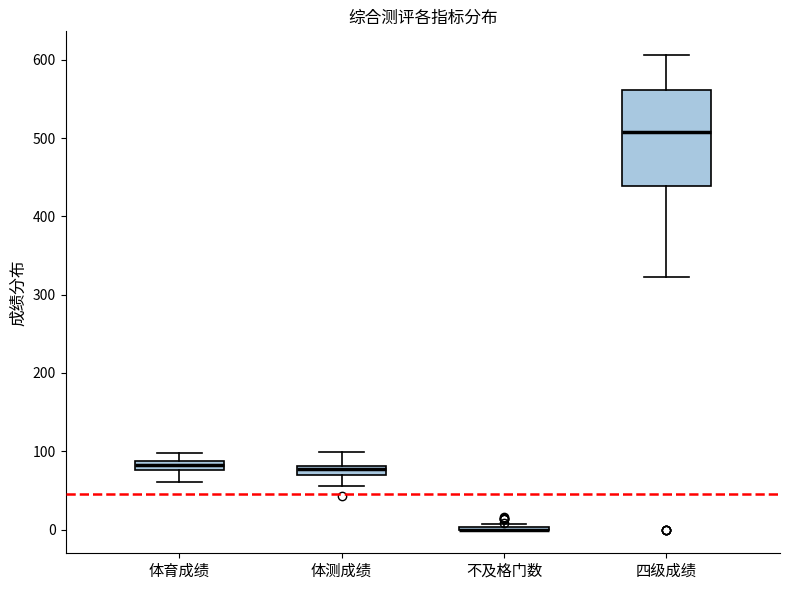

Comparing the boxes themselves (not the whiskers), which one is the tallest?

四级成绩